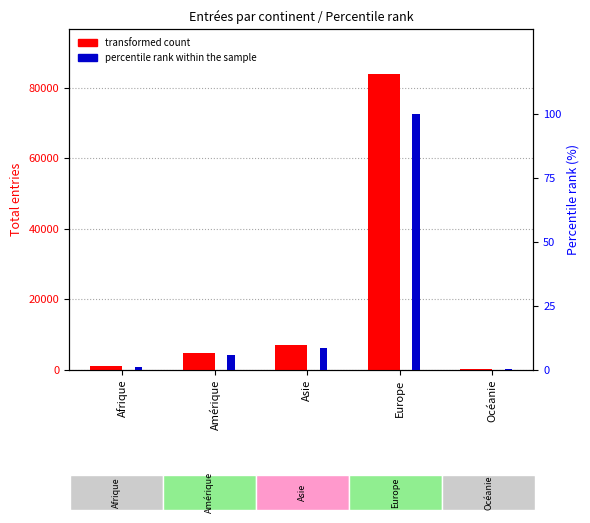

Reading left to right, what are all the values shown in this chart?

transformed count: 1056.0	4715.0	7107.0	83944.0	283.0
percentile rank within the sample: 1.3	5.6	8.5	100.0	0.3